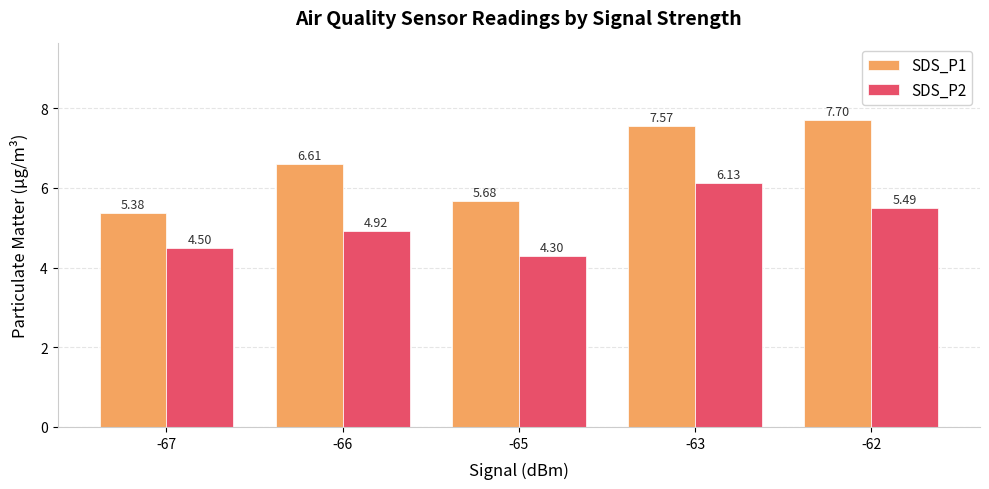

Which series has the largest total across all categories?

SDS_P1